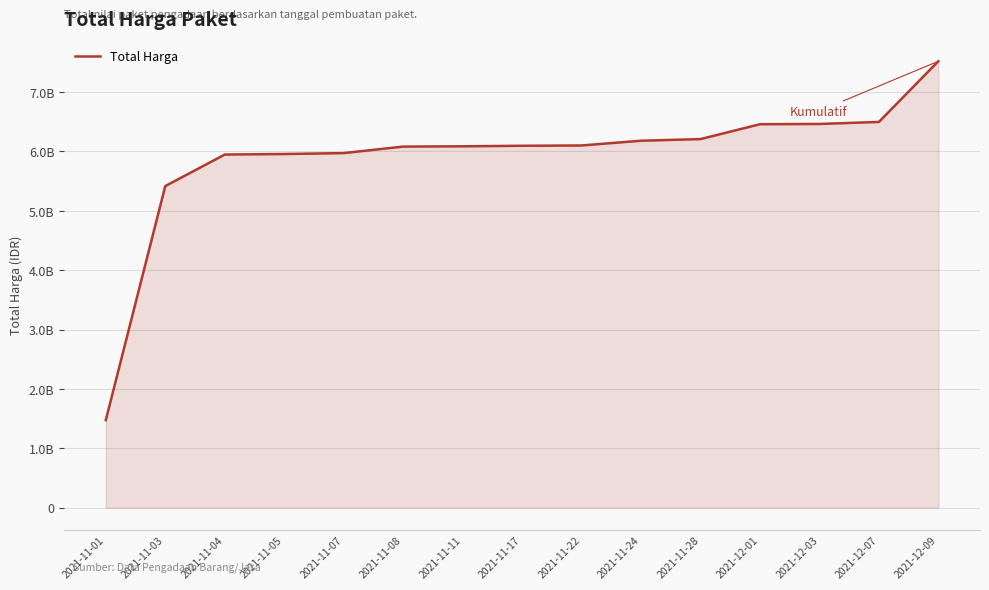

Is this an area chart (filled region under the line)?

Yes